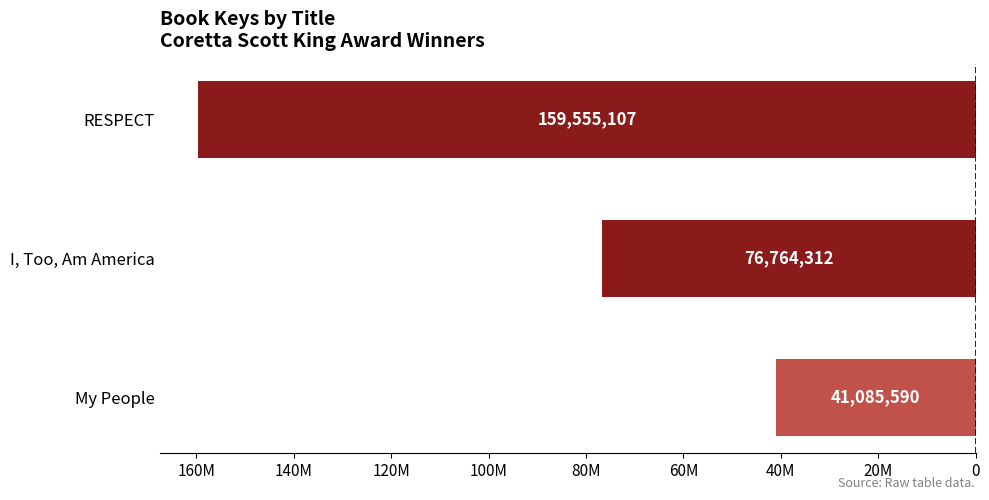

Does the chart contain any negative values?

Yes